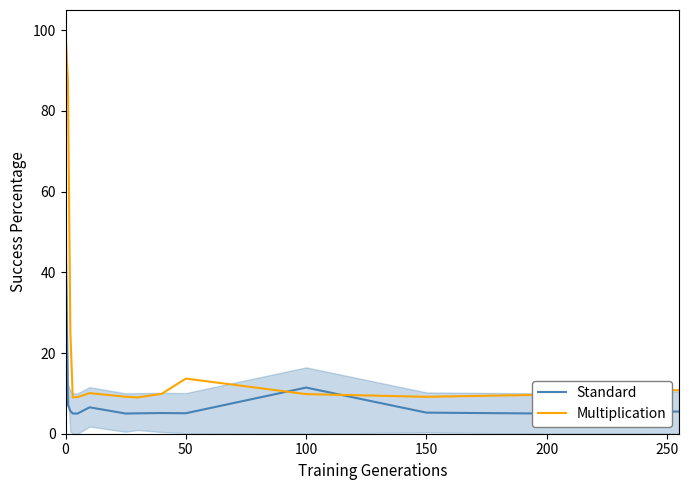

Read the Multiplication value at 200.

9.7